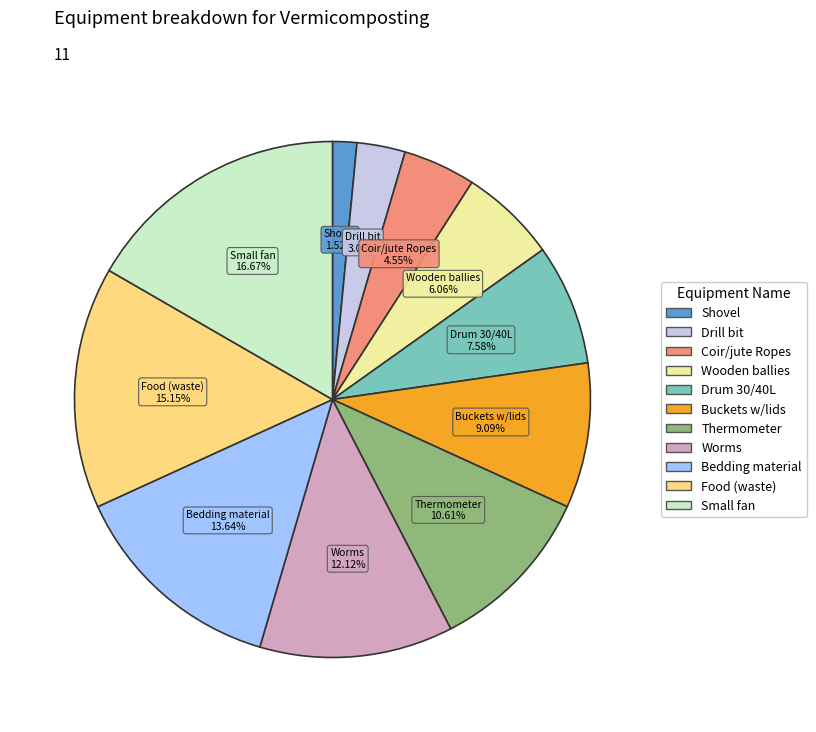

Do Shovel and Coir/jute Ropes together represent more than half of the pie?

No